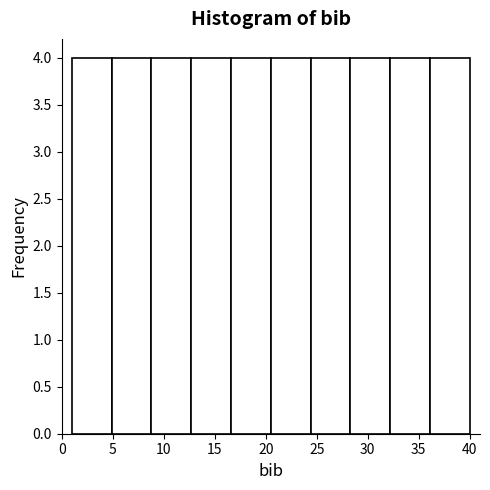

How tall is the bar that spans 16.6 to 20.5 on the x-axis? Neither the bar edges nor the heights are printed on the chart, so give them approximately, as read against the axes.

4